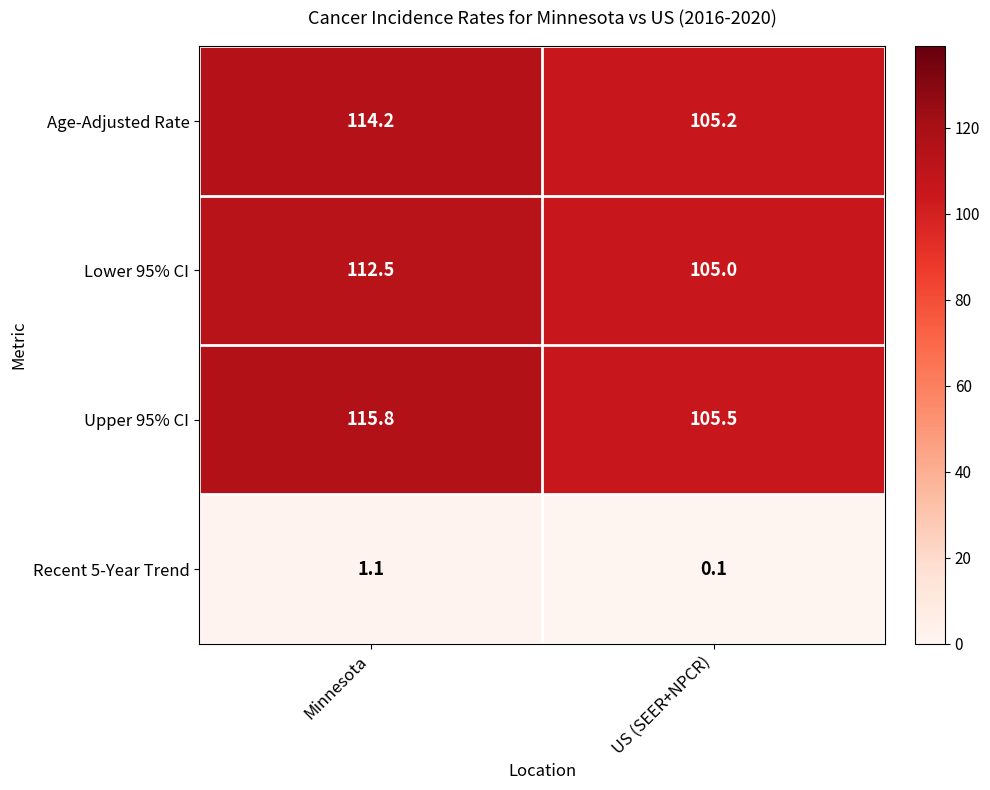

Which series has the widest spread of values?

Upper 95% CI